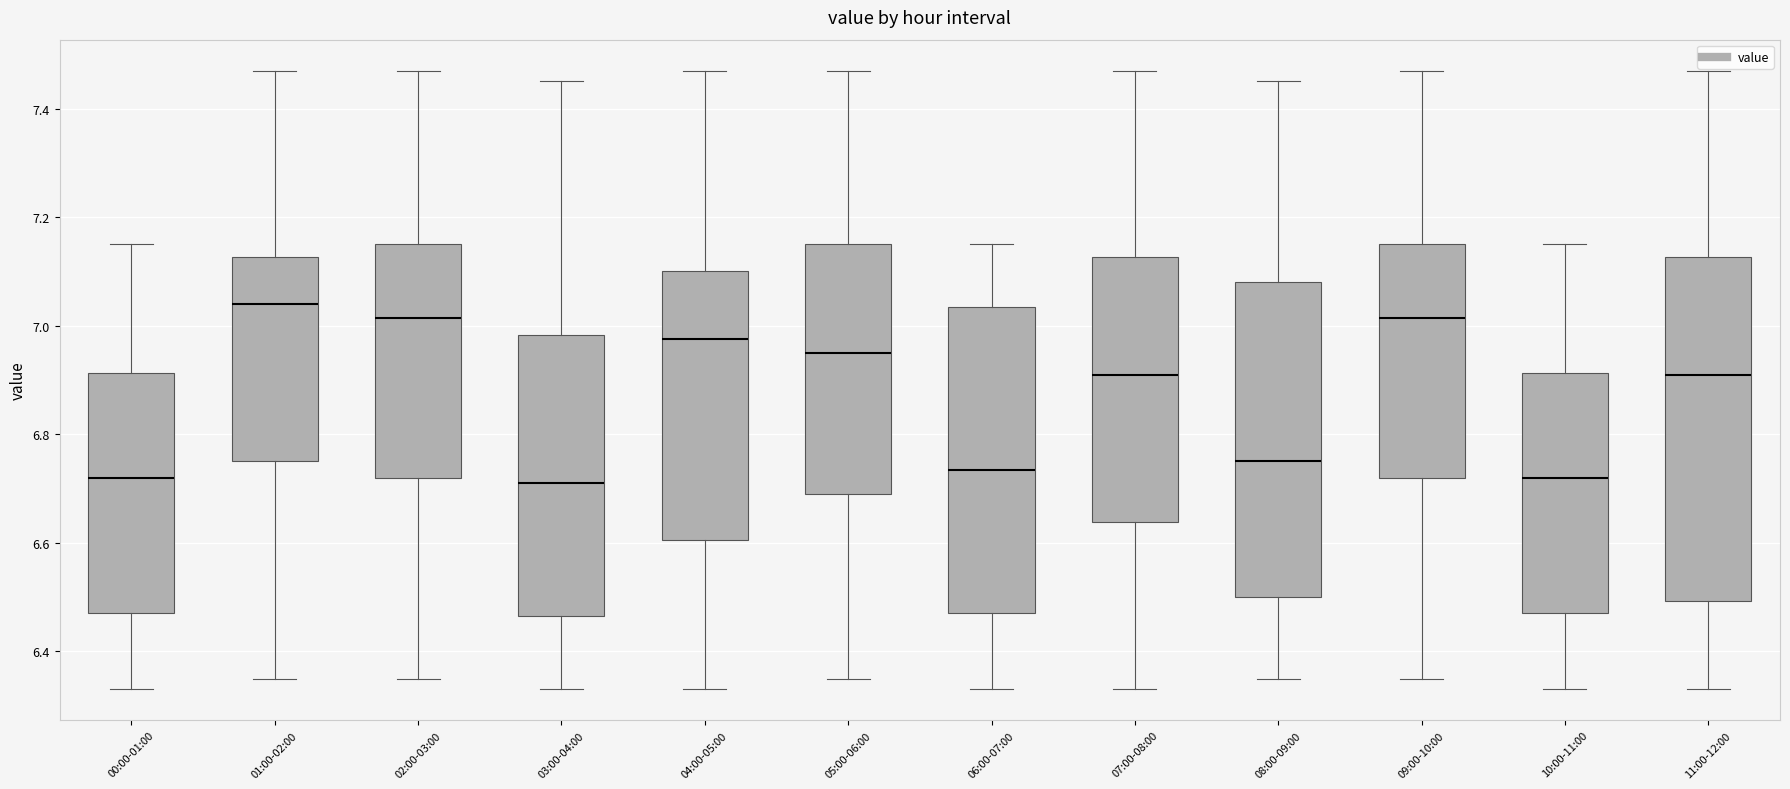

Where is the lower edge of the box for 04:00-05:00 on the y-axis? The values are not printed on the chart, so give them approximately, as read against the axis.

6.60